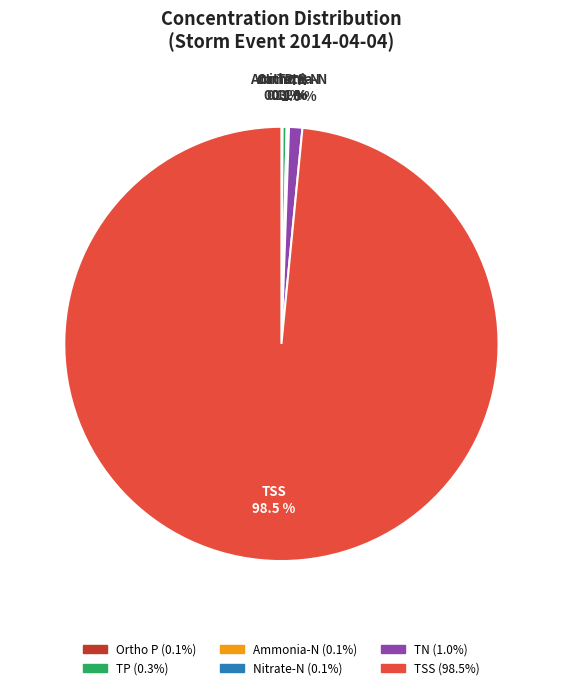

True or false: TP accounts for 0% of the total.

True